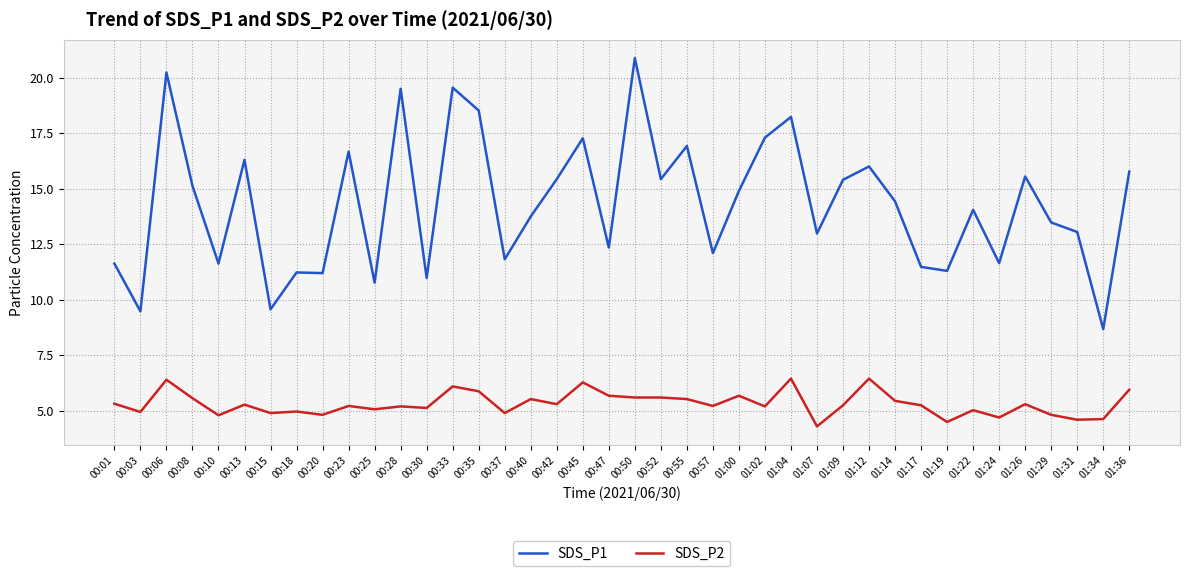

What is the difference between the maximum and minimum values in the SDS_P2 series?

2.2